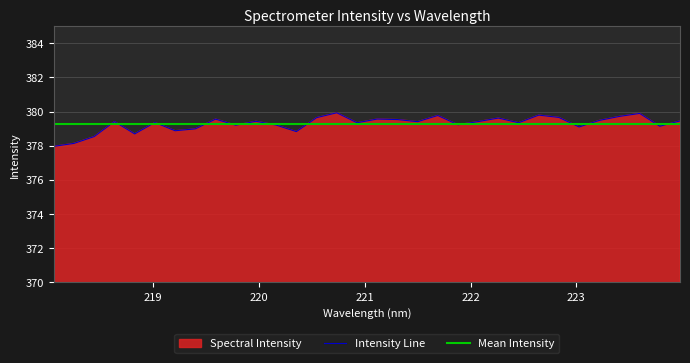

Reading left to right, list all the values displayed in this chart.

218.0596=378.0	218.2508=378.1	218.442=378.5	218.6332=379.4	218.8244=378.7	219.0156=379.4	219.2067=378.9	219.3979=379.0	219.589=379.6	219.7801=379.2	219.9712=379.4	220.1623=379.2	220.3533=378.8	220.5444=379.6	220.7354=379.9	220.9264=379.3	221.1174=379.6	221.3083=379.5	221.4993=379.4	221.6902=379.8	221.8812=379.2	222.0721=379.4	222.263=379.6	222.4538=379.3	222.6447=379.8	222.8355=379.7	223.0264=379.1	223.2172=379.5	223.408=379.7	223.5987=379.9	223.7895=379.1	223.9802=379.5